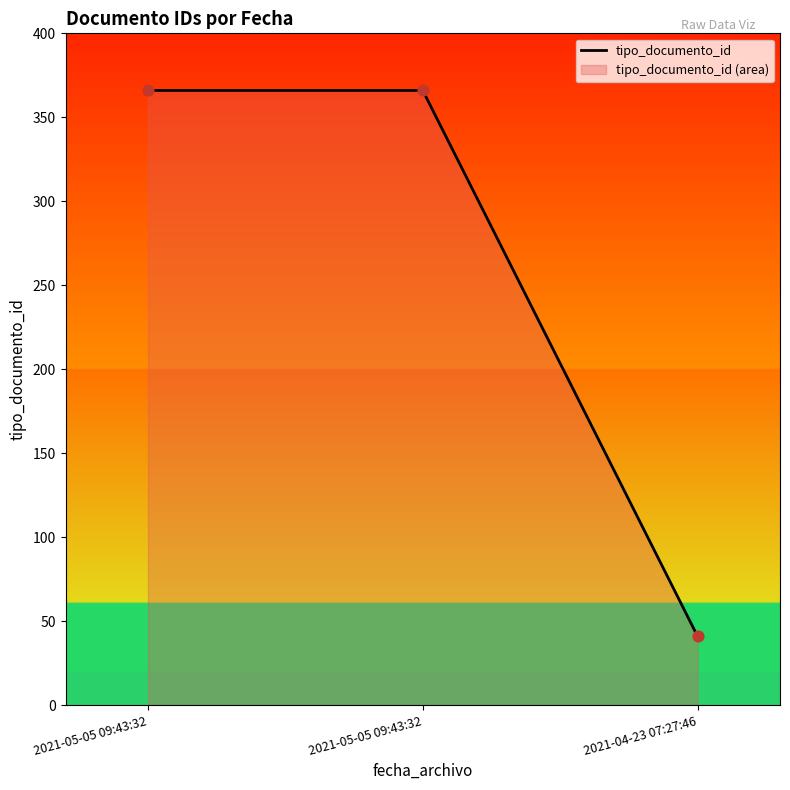

What is the change in value from 2021-05-05 09:43:32 to 2021-04-23 07:27:46?

-325